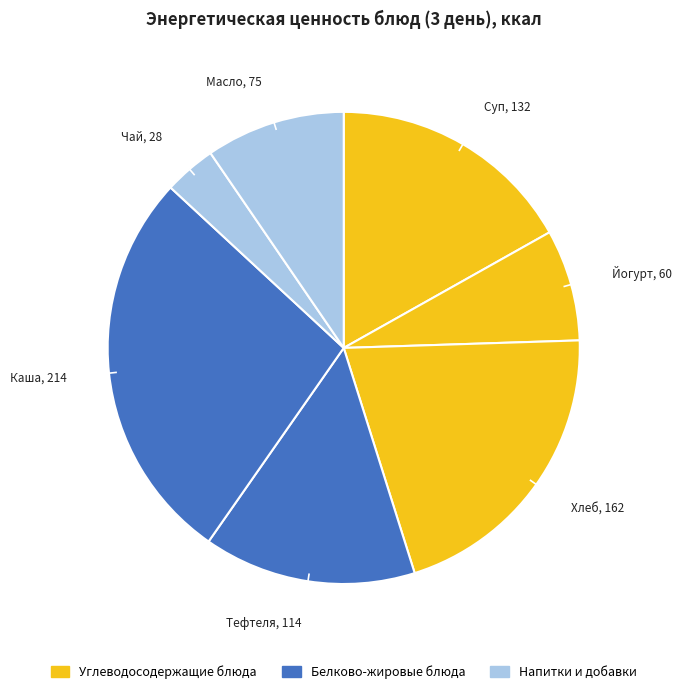

How many slices are in this pie chart?

7